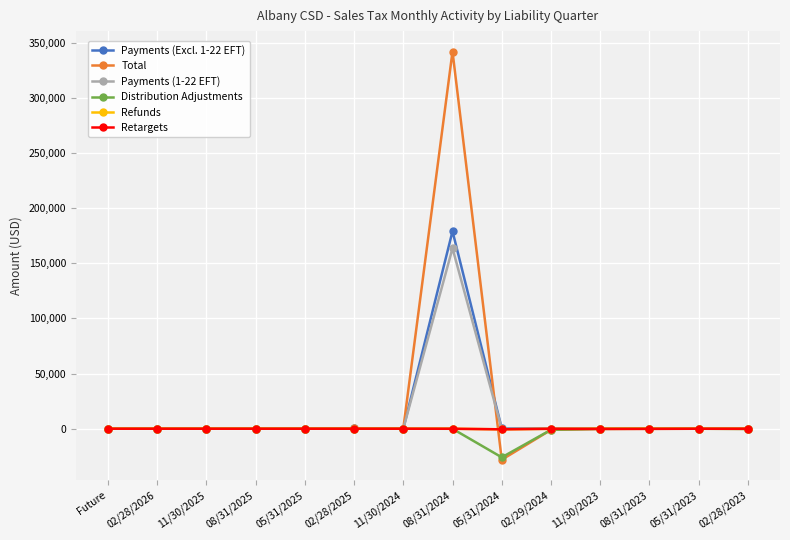

At which category is the sum across all series the highest?

08/31/2024